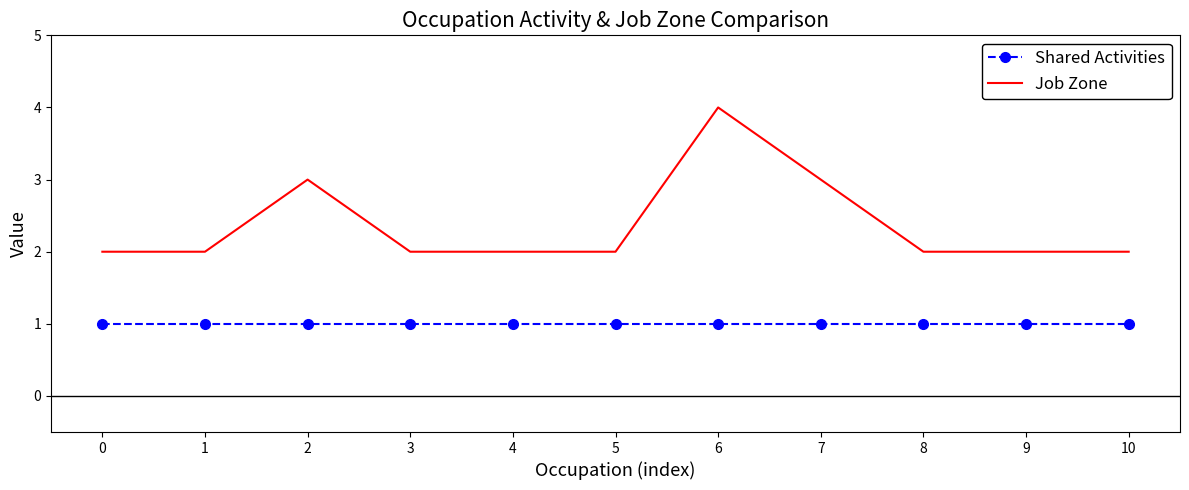

True or false: Job Zone and Shared Activities intersect in this chart.

False